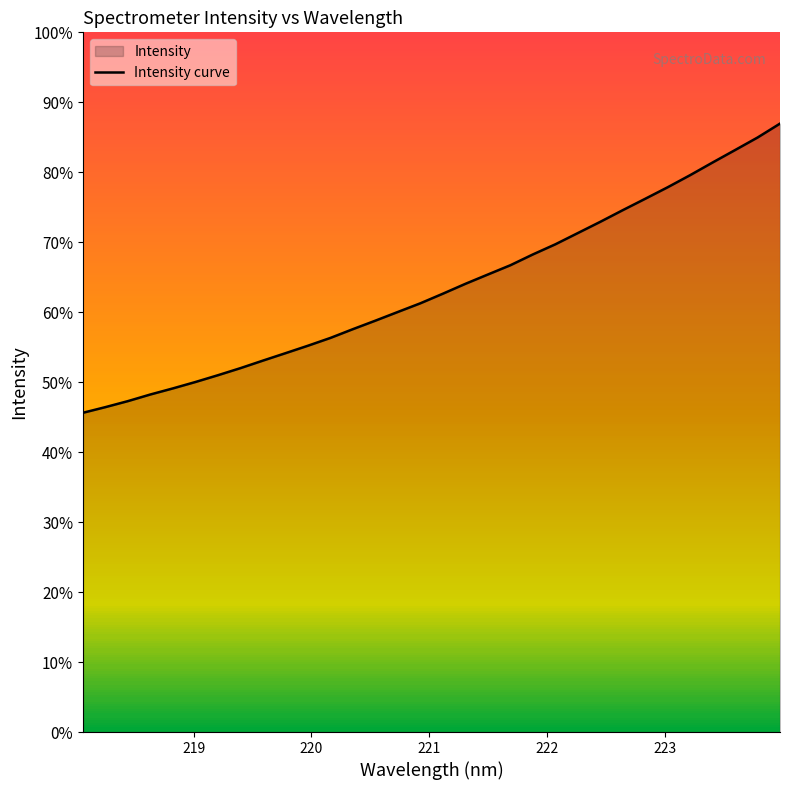

Does the chart have visible grid lines?

No